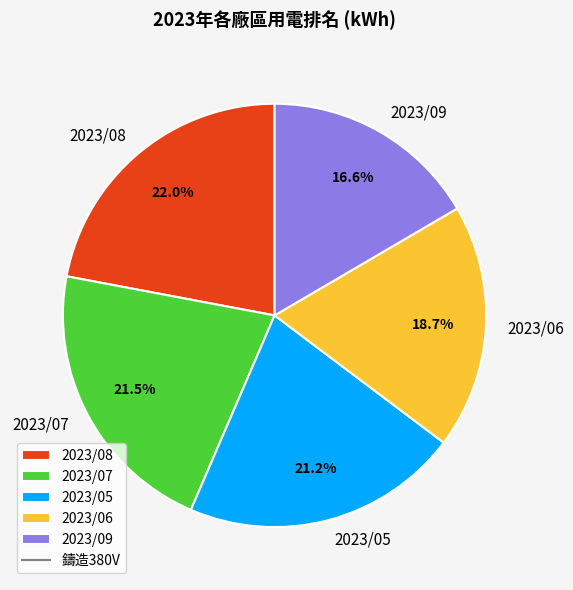

What is the ratio of the value at 2023/06 to the value at 2023/09?

1.1